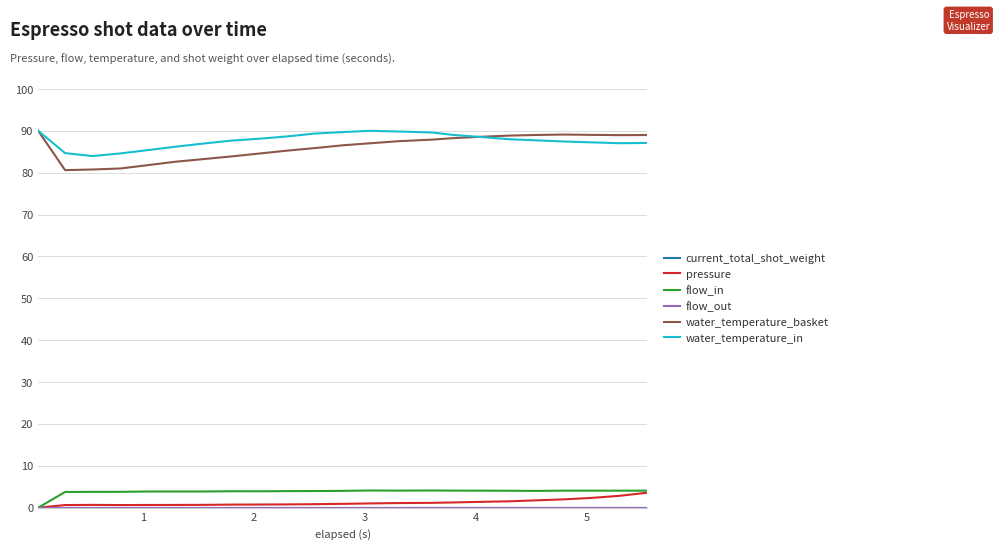

Which series has the widest spread of values?

water_temperature_basket